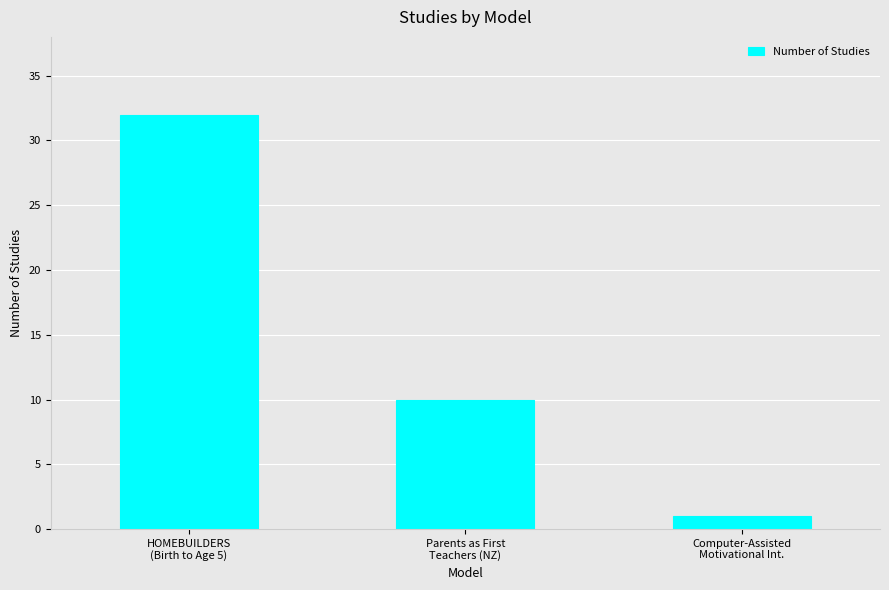

Reading left to right, extract all data points from this chart.

32	10	1